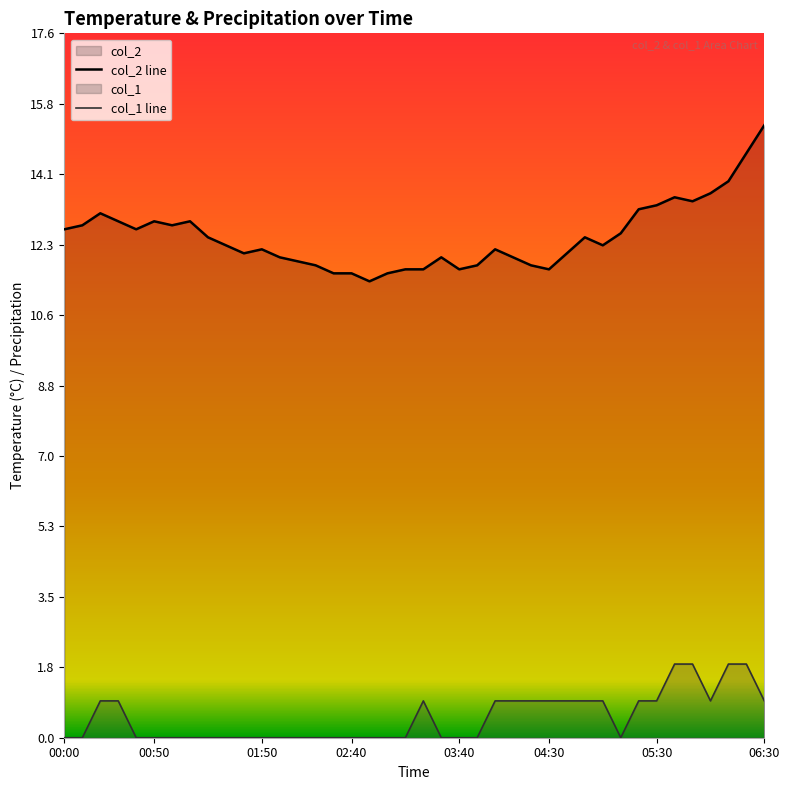

What are all the series names shown in the legend?

col_2, col_1